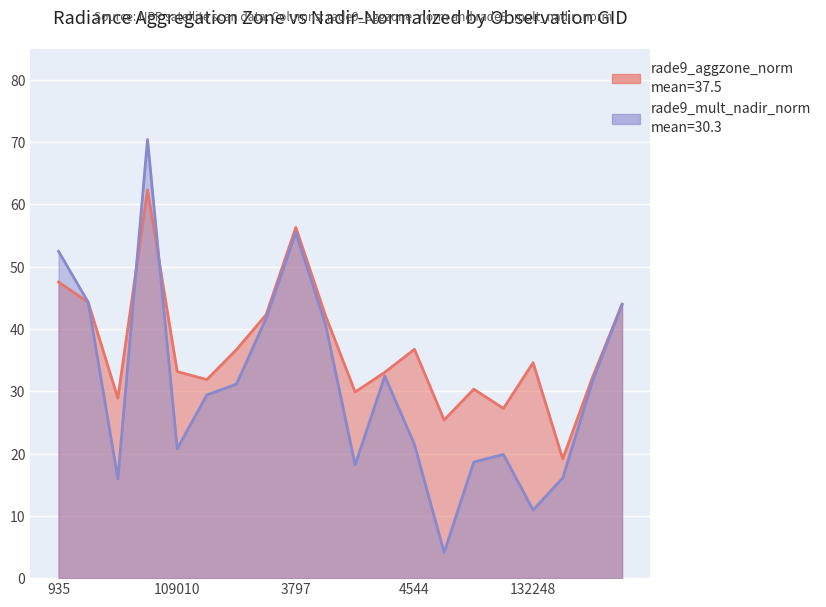

List the labels in order of rade9_mult_nadir_norm value, largest first.

1970, 3797, 935, 106681, 134442, 3392, 121421, 122463, 133521, 113985, 113127, 4544, 109010, 5165, 130438, 4283, 5570, 108132, 132248, 123193